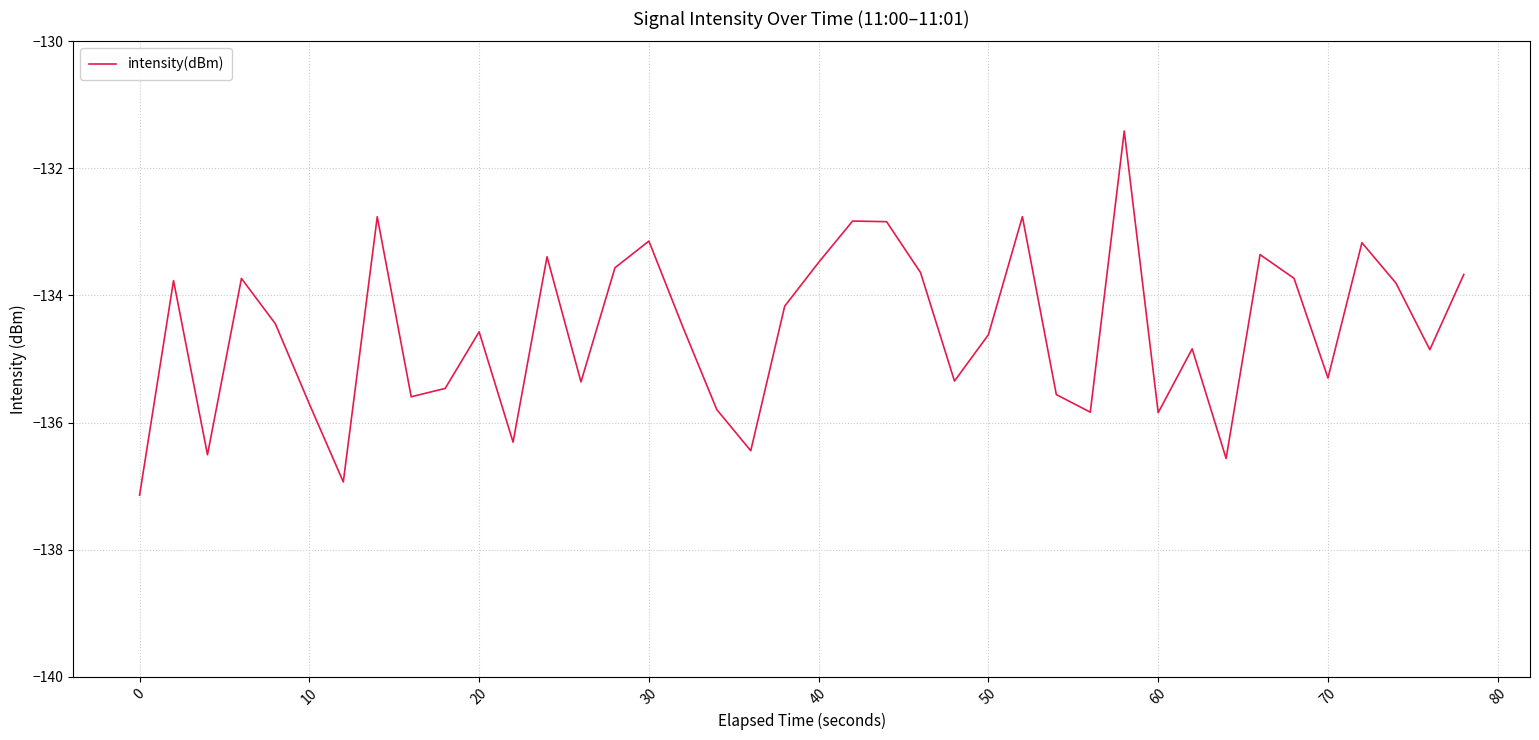

What is the difference between the maximum and minimum values?

5.7